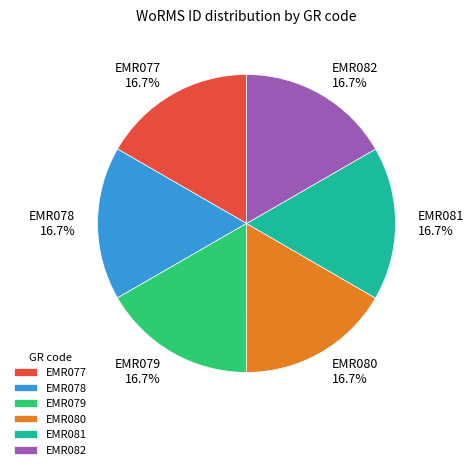

To the nearest percent, what percentage of the pie is EMR078?

17%